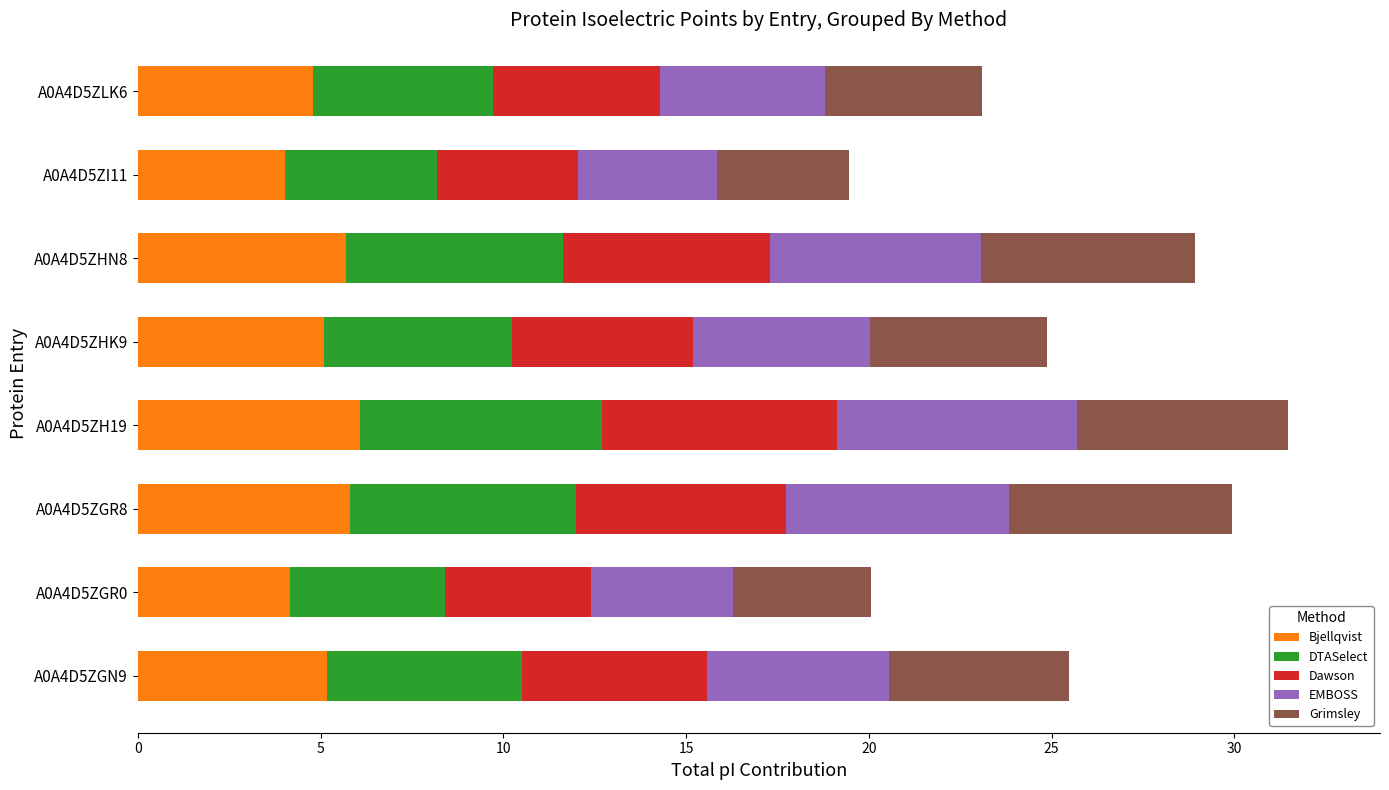

What is the maximum value for Bjellqvist?

6.1